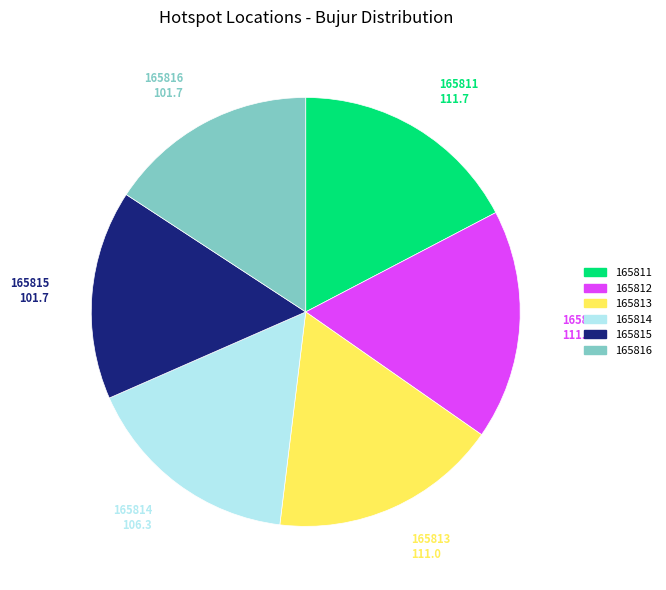

True or false: 165816 accounts for 30% of the total.

False